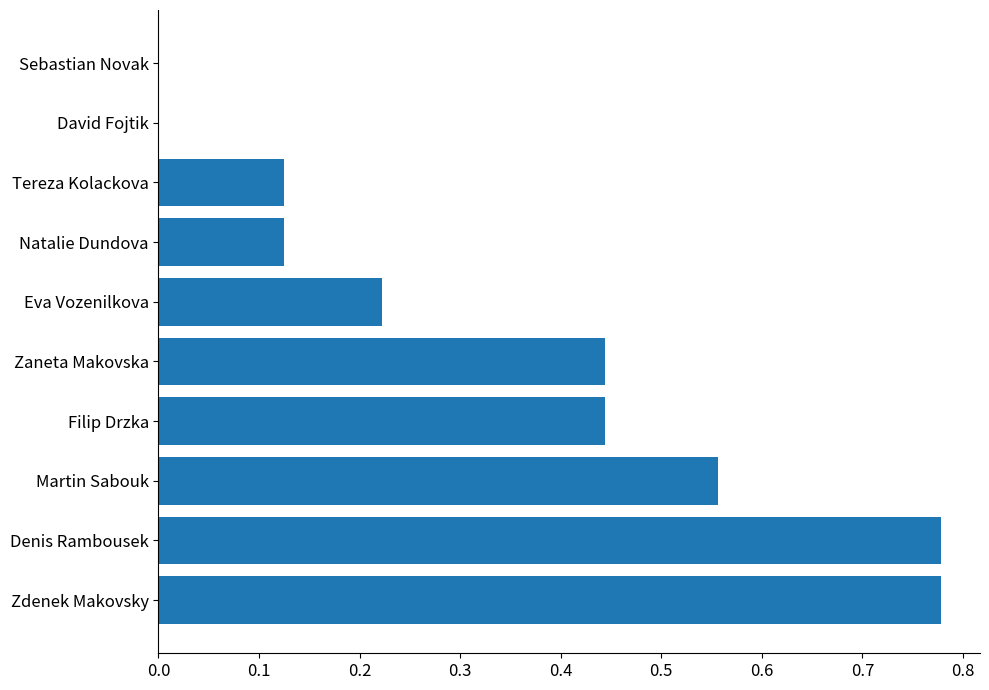

The chart shows a value of 0.2 at Tereza Kolackova. True or false?

False